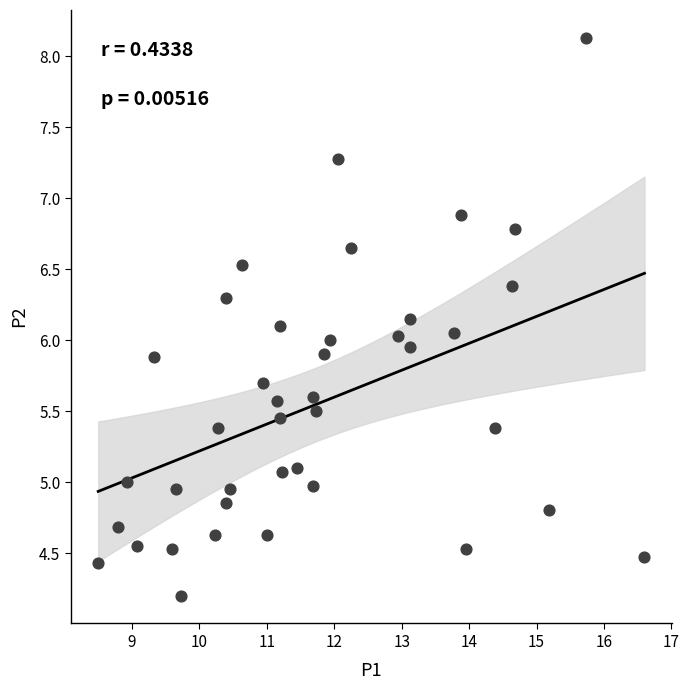

What is the range of X values (max minus min)?

8.1